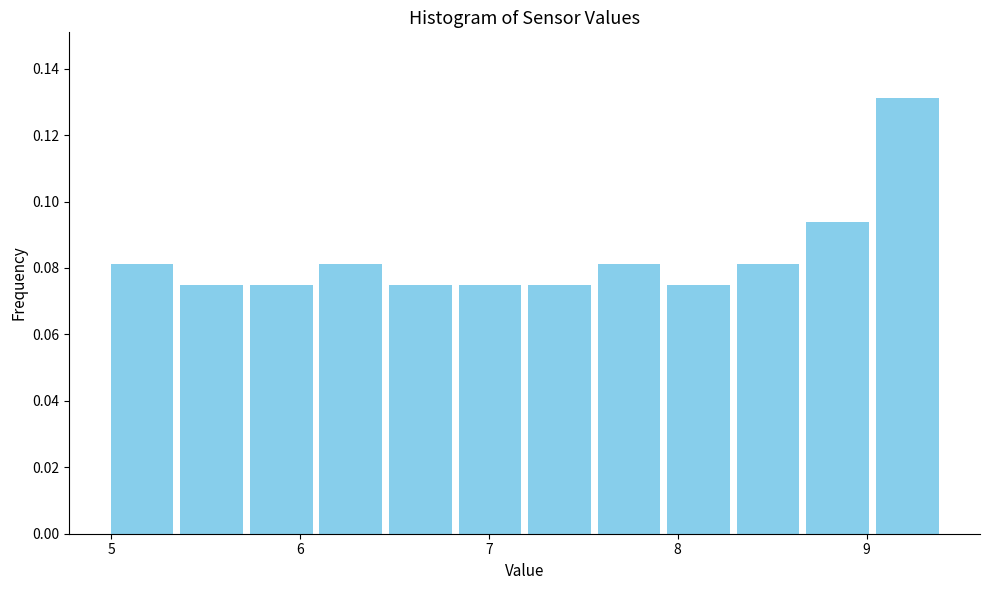

Read against the x-axis, roughly where is the centre of the tallest bar?

9.2